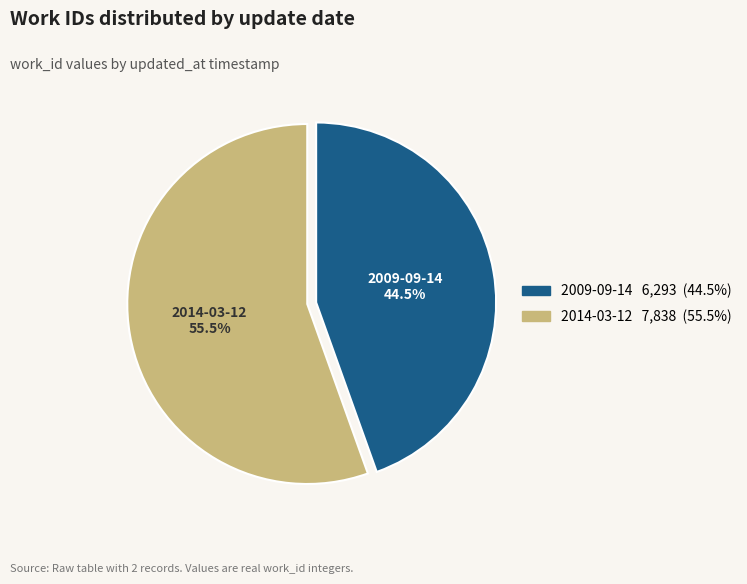

Does any single category account for the majority?

Yes